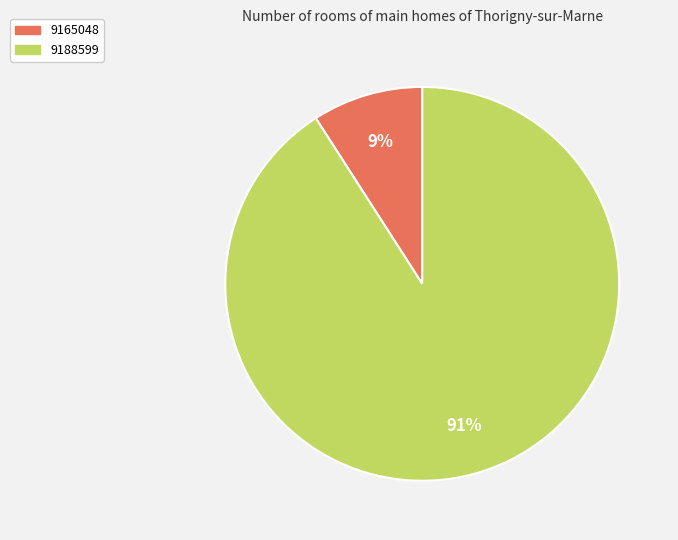

Which slice is the largest?

9188599